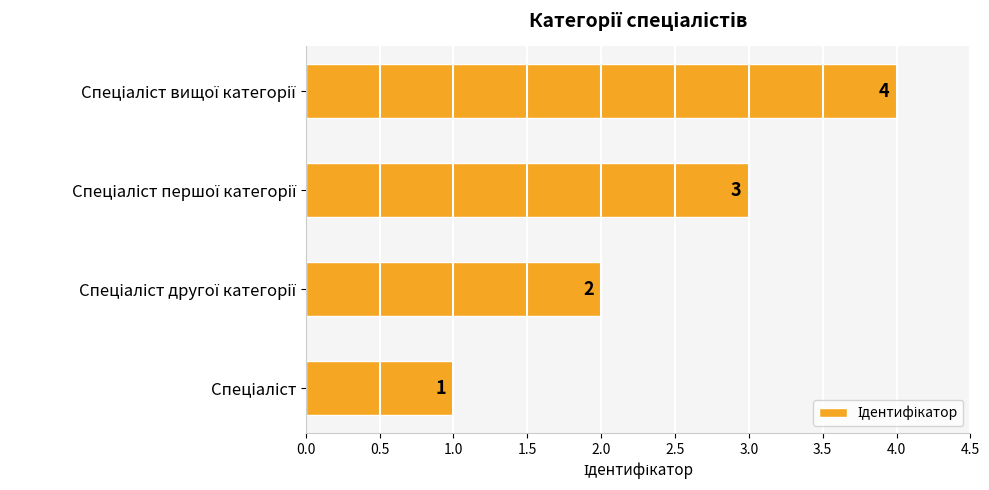

What is the sum of all values?

10